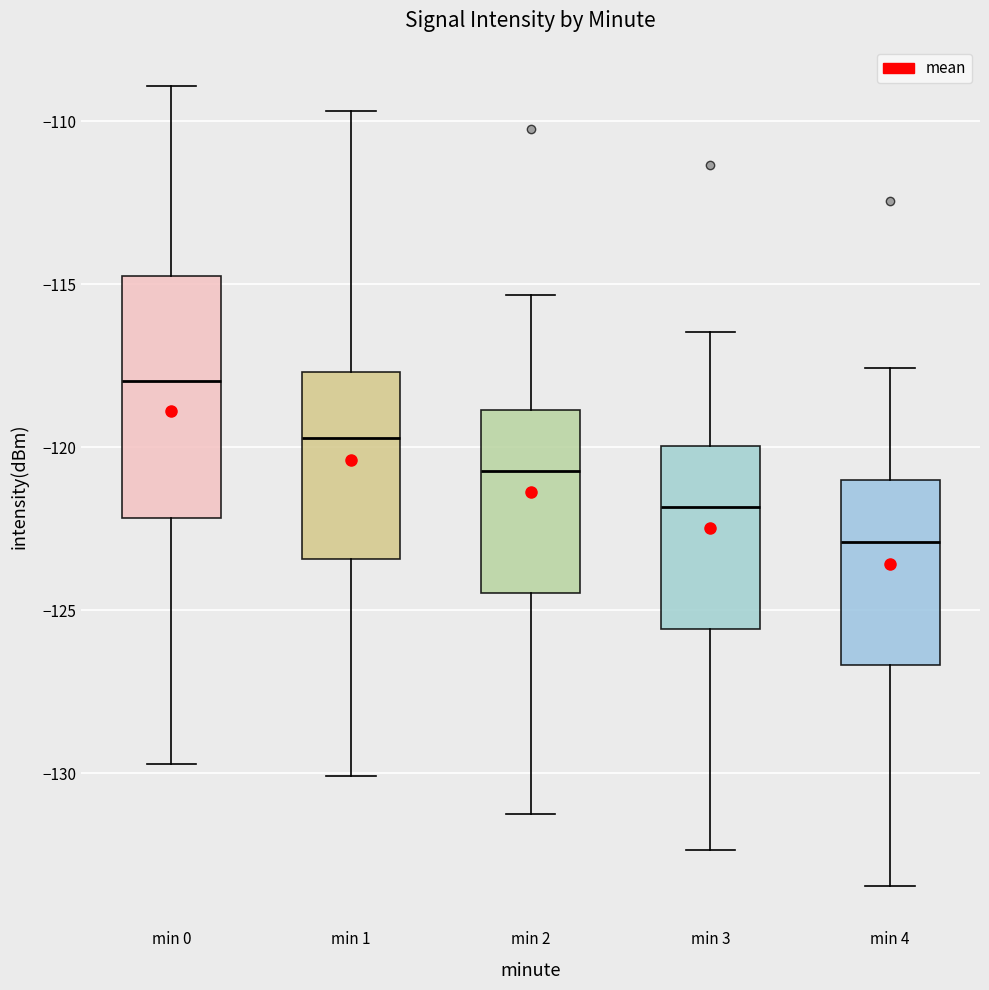

Reading left to right, read every box against the y-axis: the position of its median line, the range the box covers, and the ends of its whiskers. The values are not printed on the chart, so give them approximately, as read against the axis.

min 0: median -118.0, box -122.0 to -115.0, whiskers -129.5 to -109.0
min 1: median -119.5, box -123.5 to -117.5, whiskers -130.0 to -109.5
min 2: median -120.5, box -124.5 to -119.0, whiskers -131.0 to -115.5
min 3: median -122.0, box -125.5 to -120.0, whiskers -132.5 to -116.5
min 4: median -123.0, box -126.5 to -121.0, whiskers -133.5 to -117.5